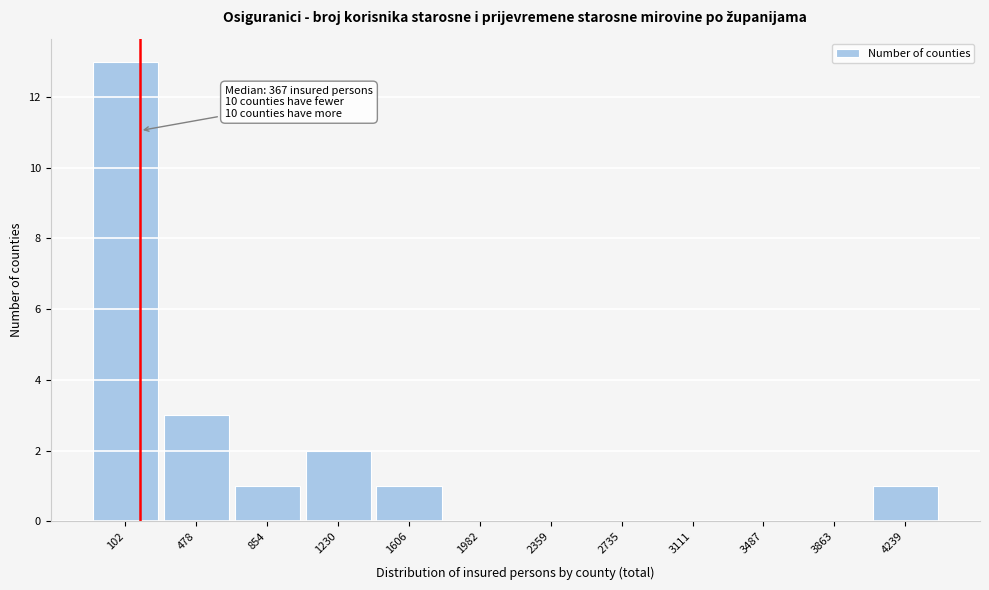

Reading left to right, what are all the values shown in this chart?

102=13	478=3	854=1	1230=2	1606=1	1982=0	2359=0	2735=0	3111=0	3487=0	3863=0	4239=1